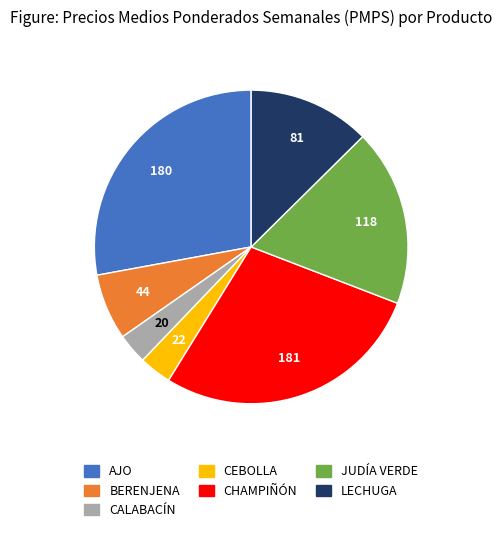

Combined, do LECHUGA and CEBOLLA account for over 50%?

No